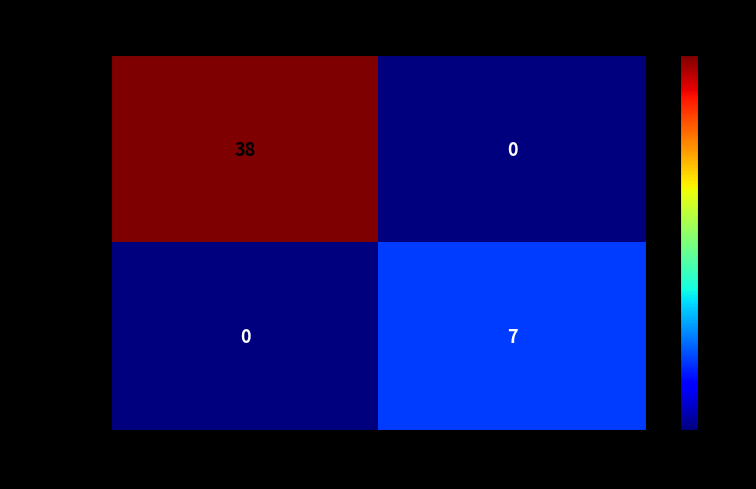

What is the maximum value for 3719d01f…?

7